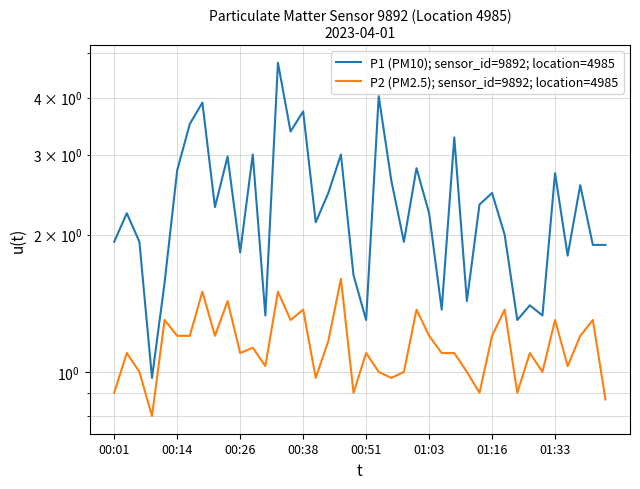

Which category has the highest value in the P2 (PM2.5); sensor_id=9892; location=4985 series?

18